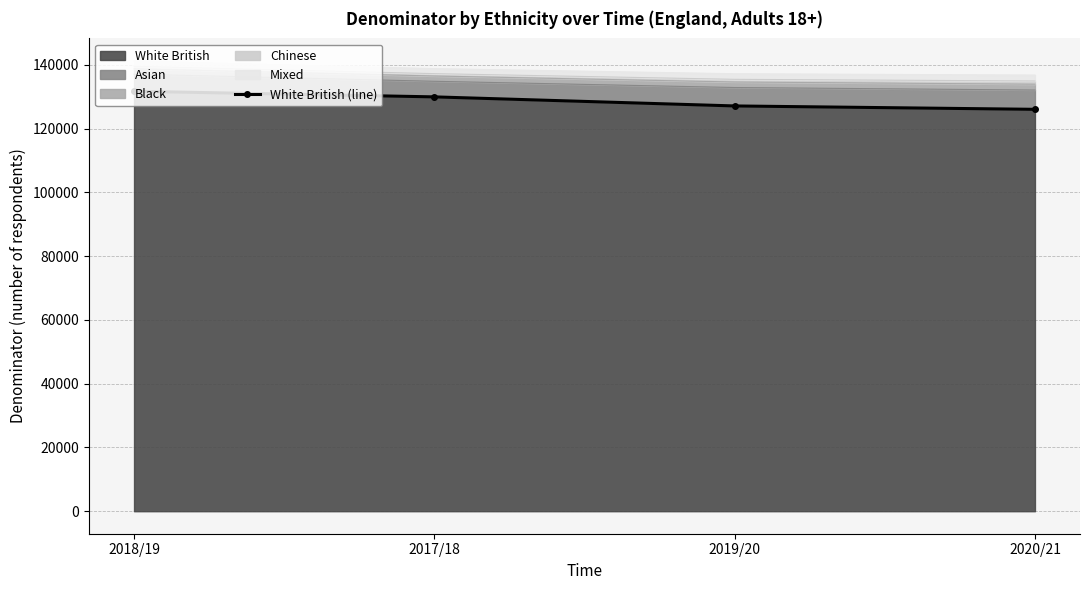

Does the chart have visible grid lines?

Yes